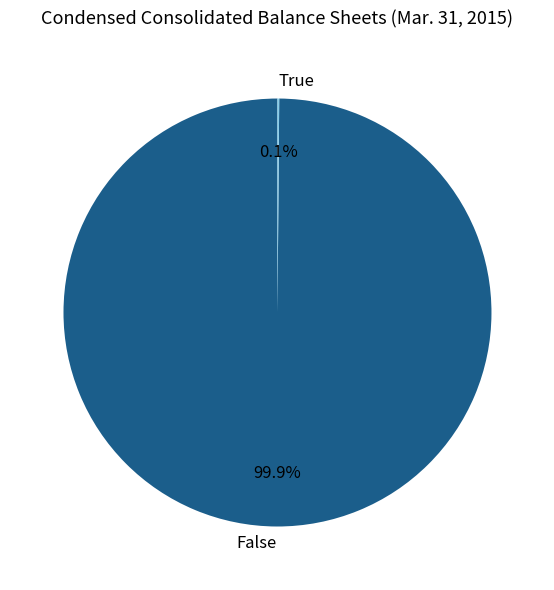

Which category has the biggest portion of the pie?

False